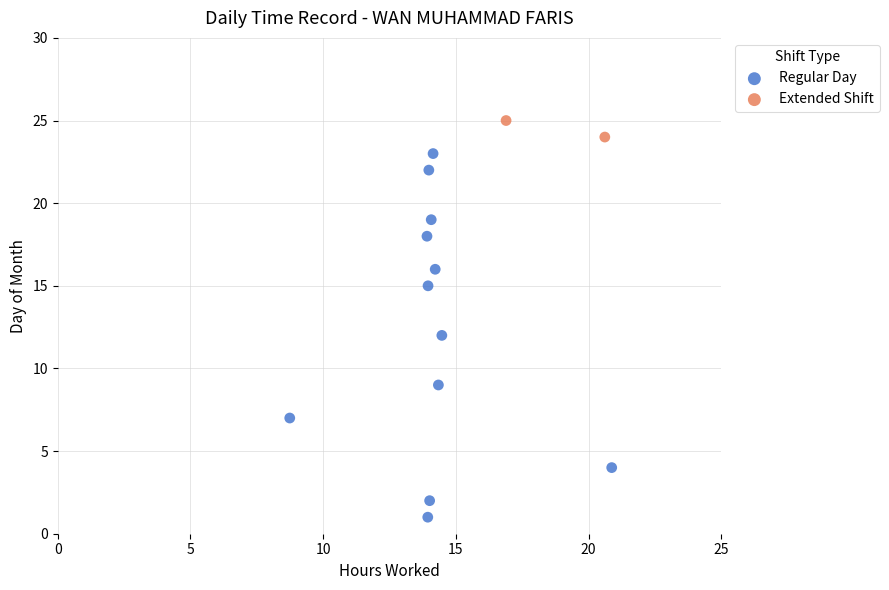

Which series contains the lowest Y value?

Regular Day